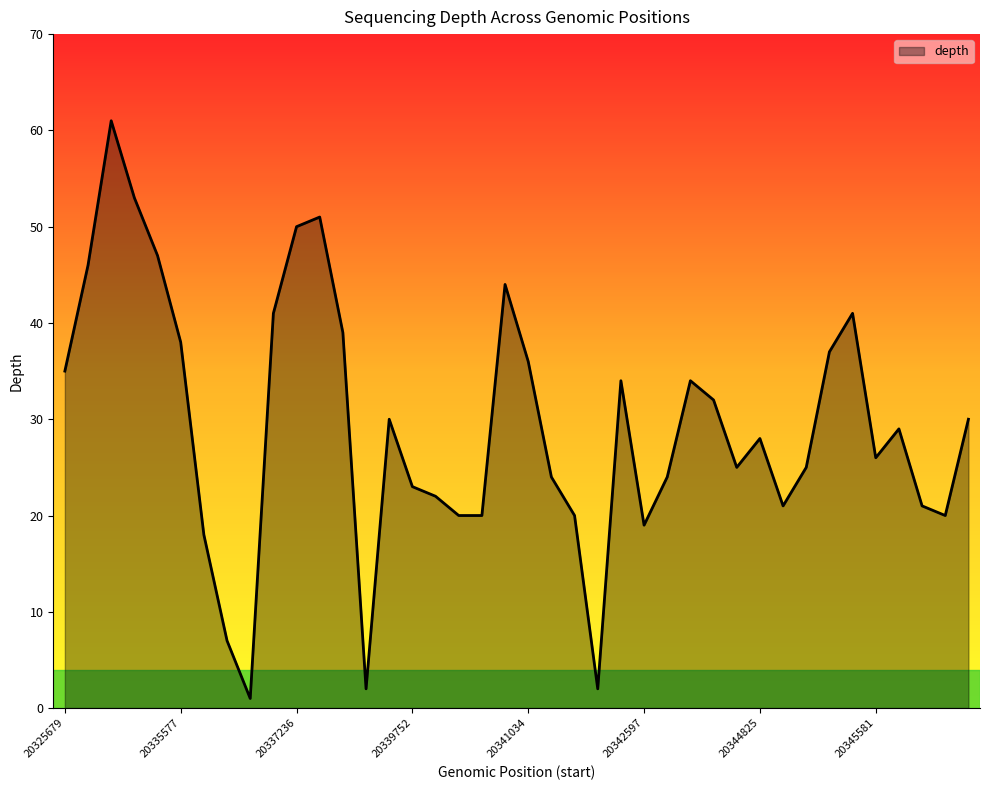

What is the maximum value shown in the chart?

61